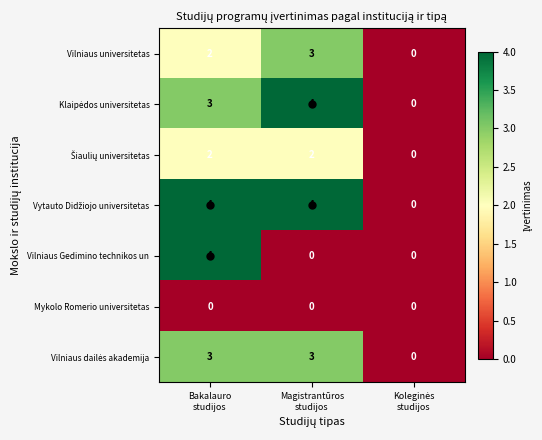

What is the maximum value shown in the chart?

4